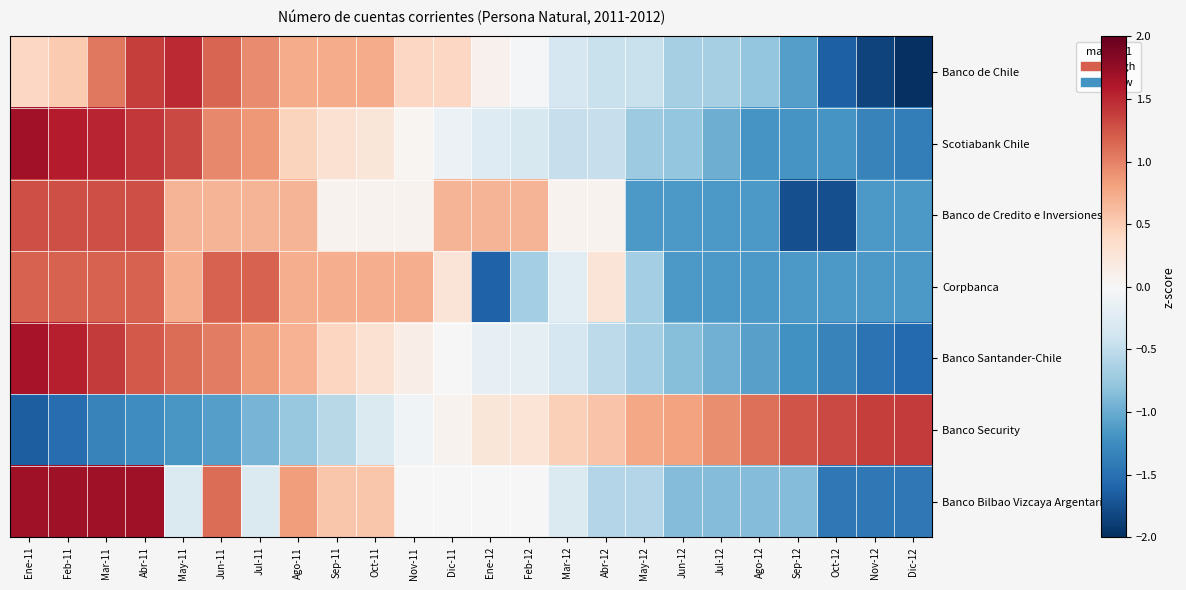

What is the total value across all series at Ene-11?

6.3